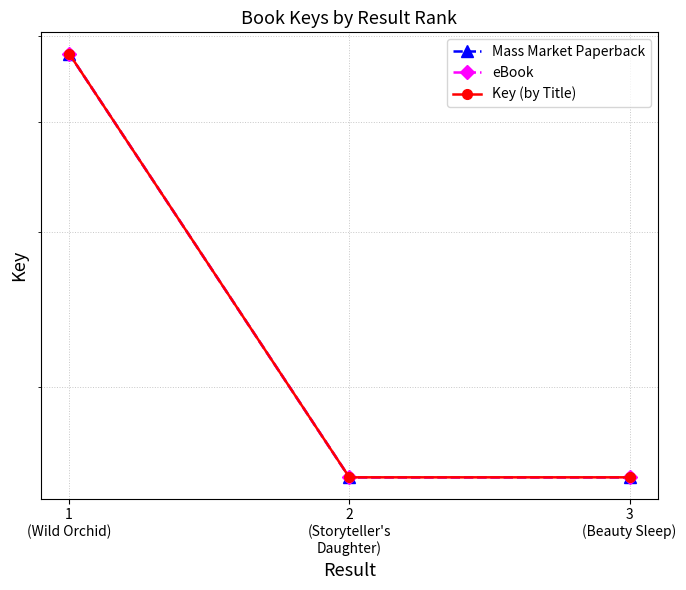

Which series changed the most between 1
(Wild Orchid) and 3
(Beauty Sleep)?

Mass Market Paperback